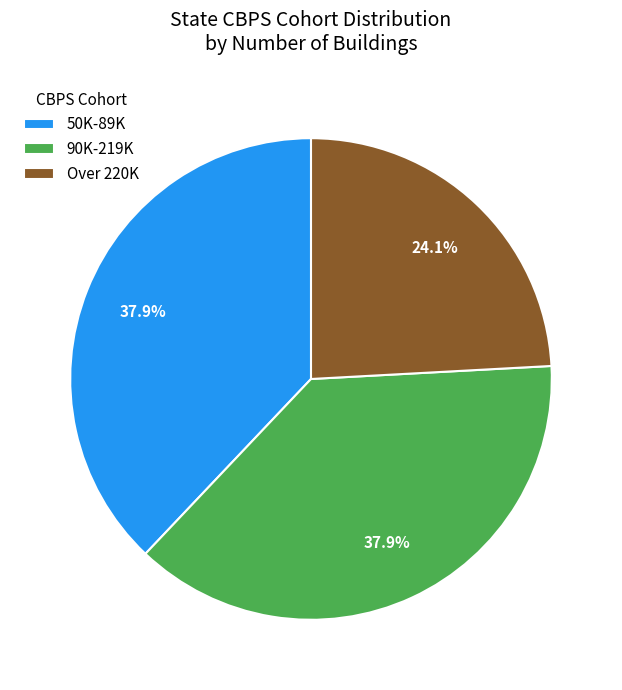

Which category has the smallest portion of the pie?

Over 220K